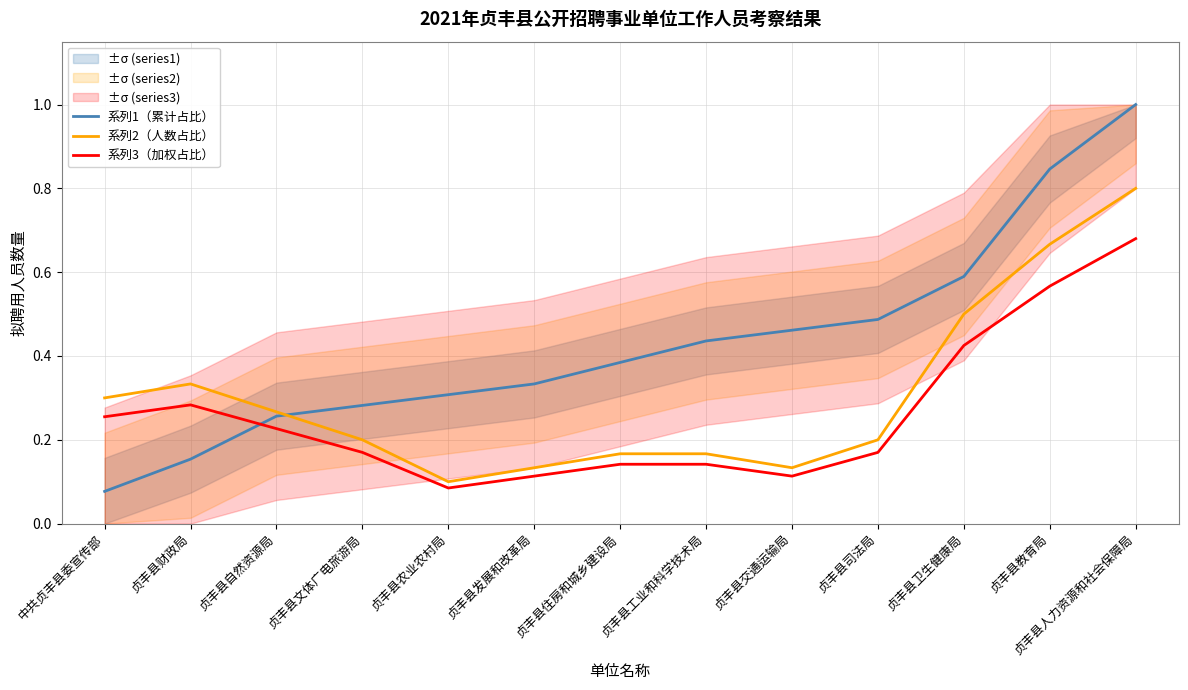

Between 贞丰县自然资源局 and 贞丰县交通运输局, which is larger?

贞丰县交通运输局